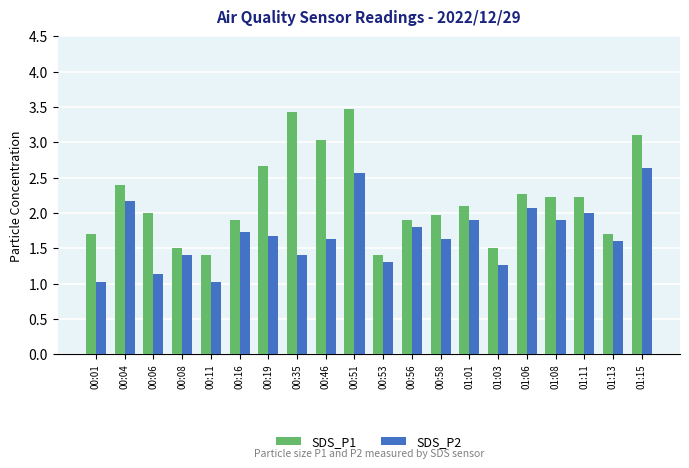

What is the minimum value for SDS_P1?

1.4